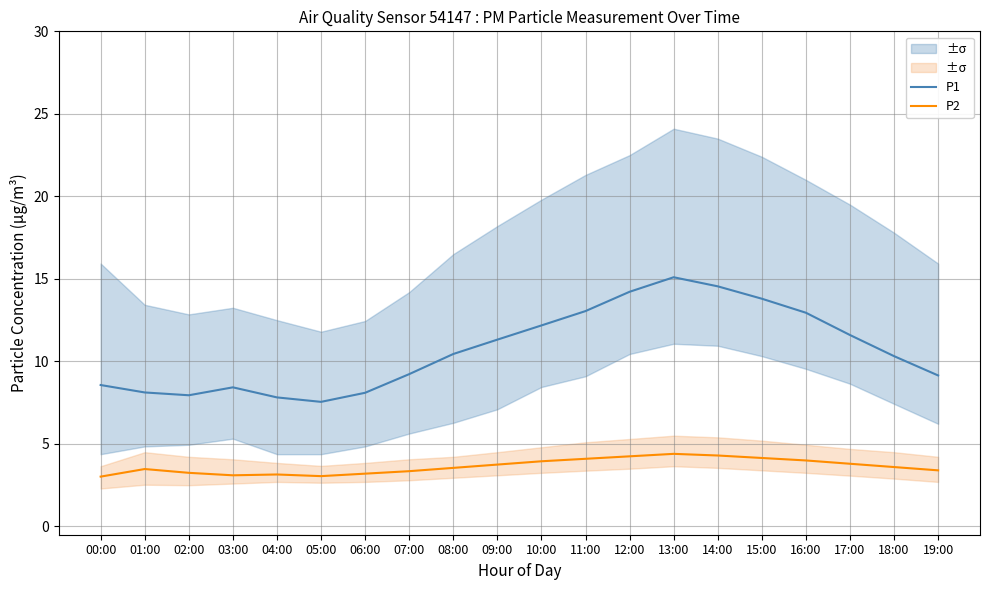

The value of P1 at 15:00 is 13.8. True or false?

True